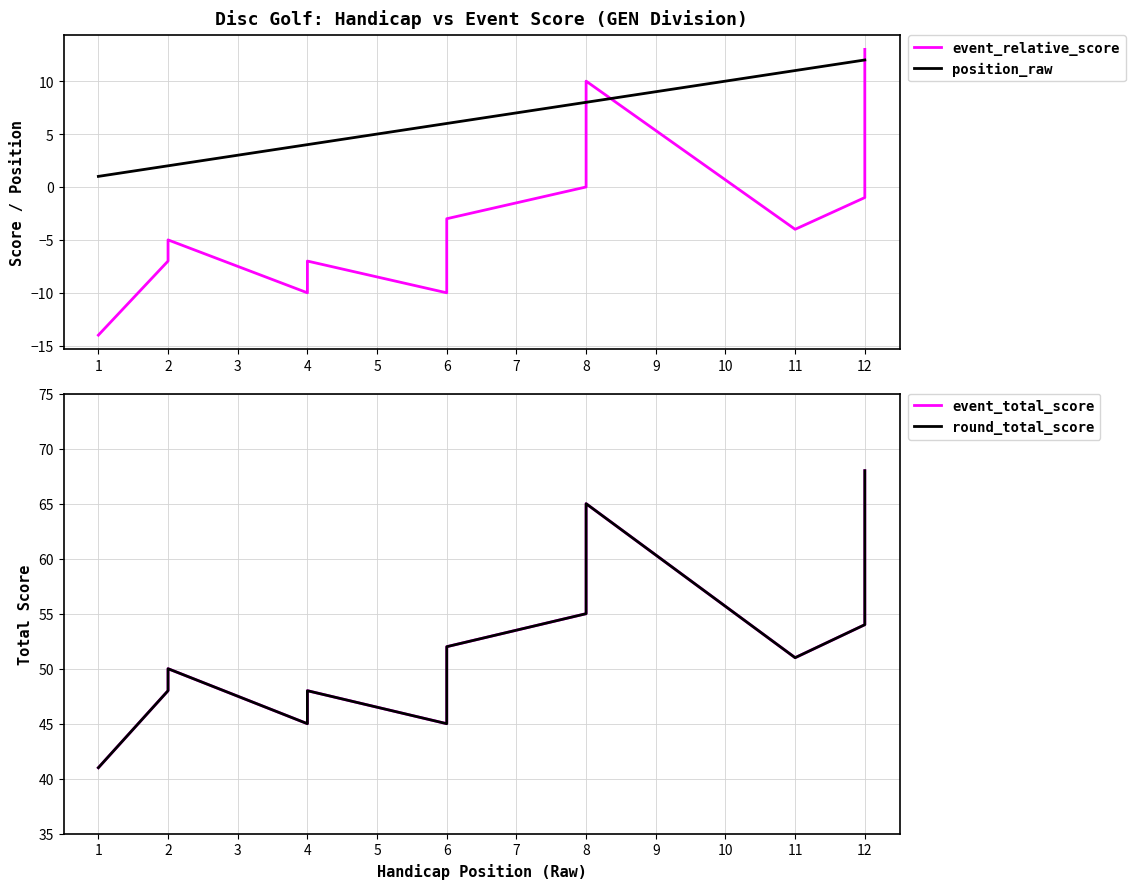

How many lines are shown in the chart?

4